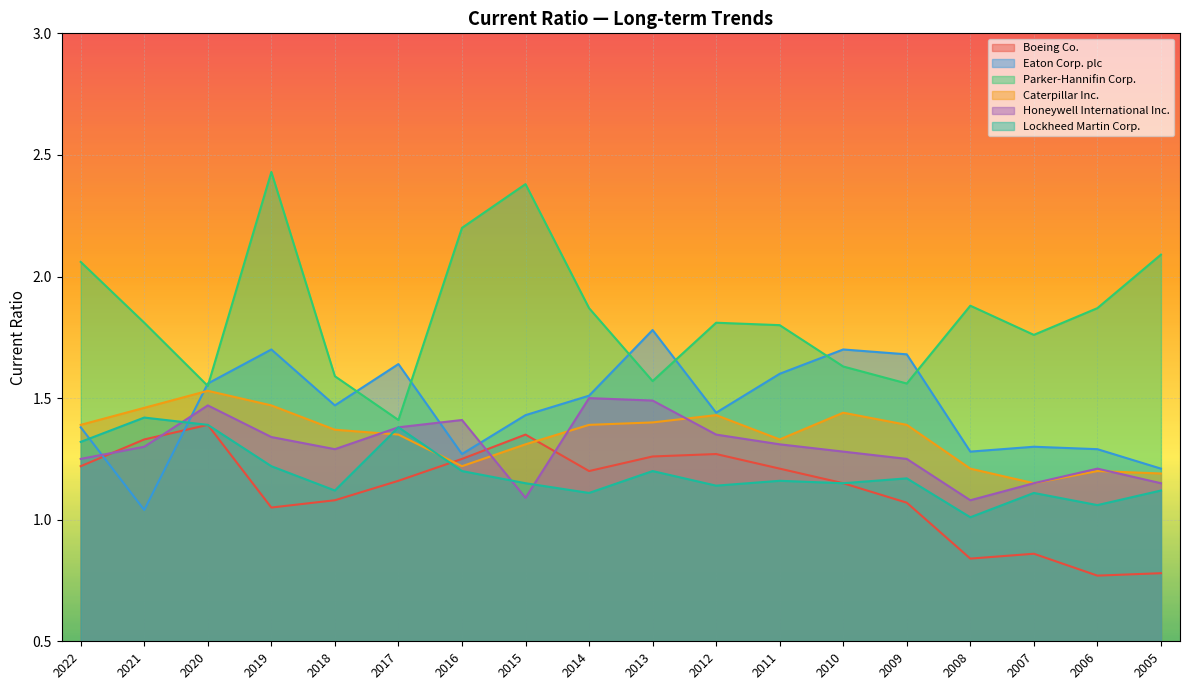

Between which two adjacent categories do Honeywell International Inc. and Eaton Corp. plc first intersect?

2022 and 2021